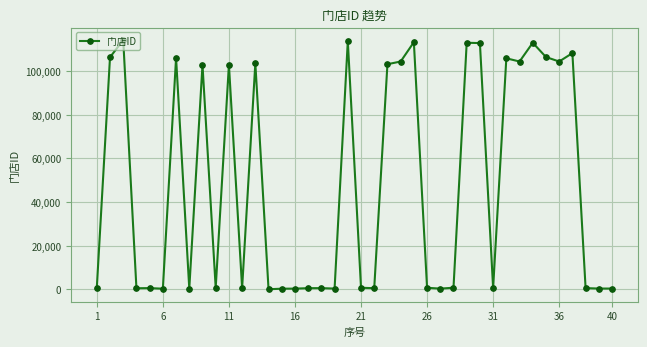

What is the minimum value shown in the chart?

56